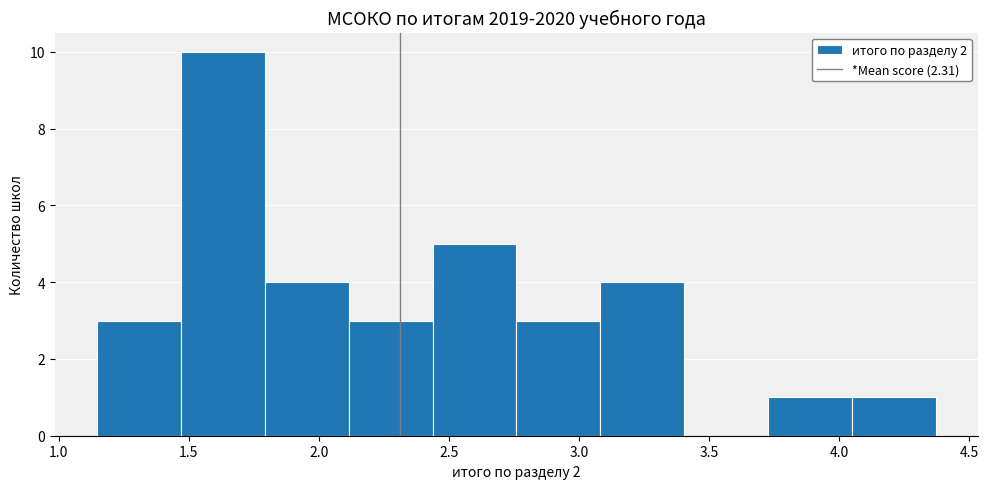

How tall is the bar that spans 1.45 to 1.80 on the x-axis? Neither the bar edges nor the heights are printed on the chart, so give them approximately, as read against the axes.

10